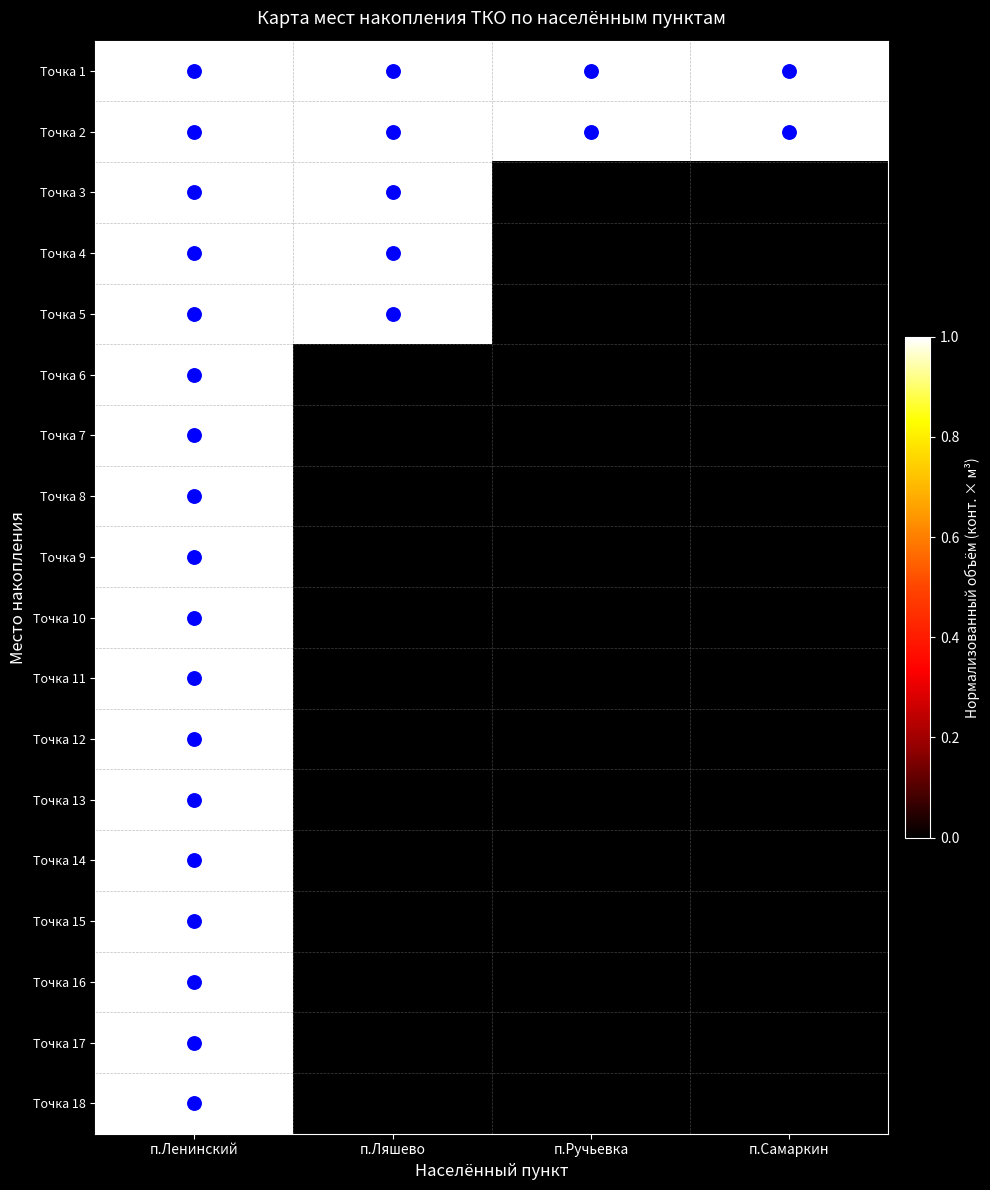

At which category is the sum across all series the highest?

п.Ленинский